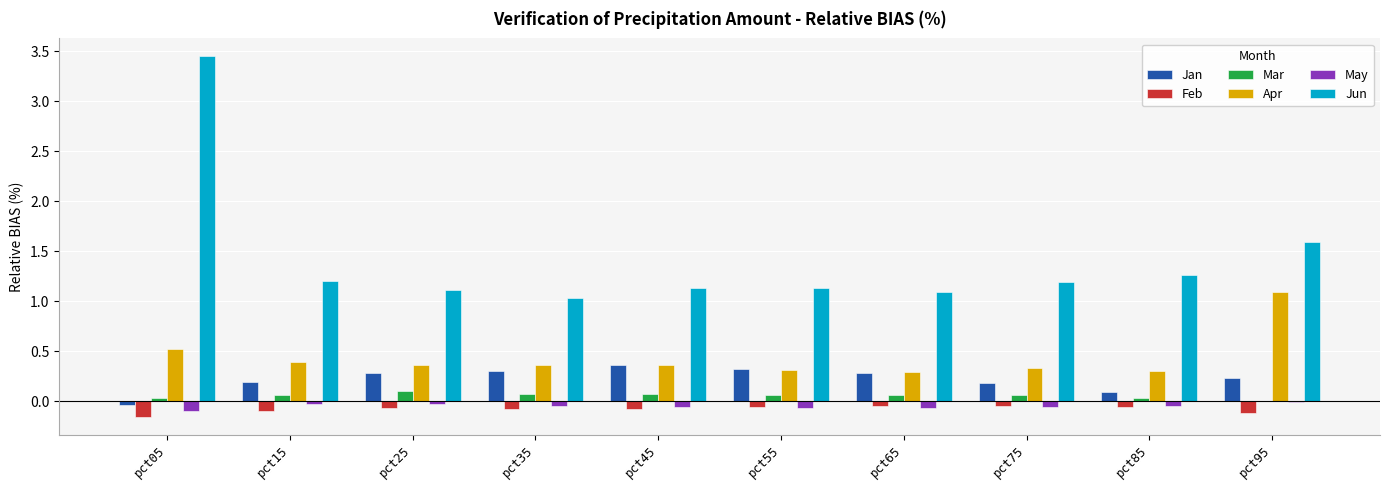

Which series has the largest range (max minus min)?

Jun